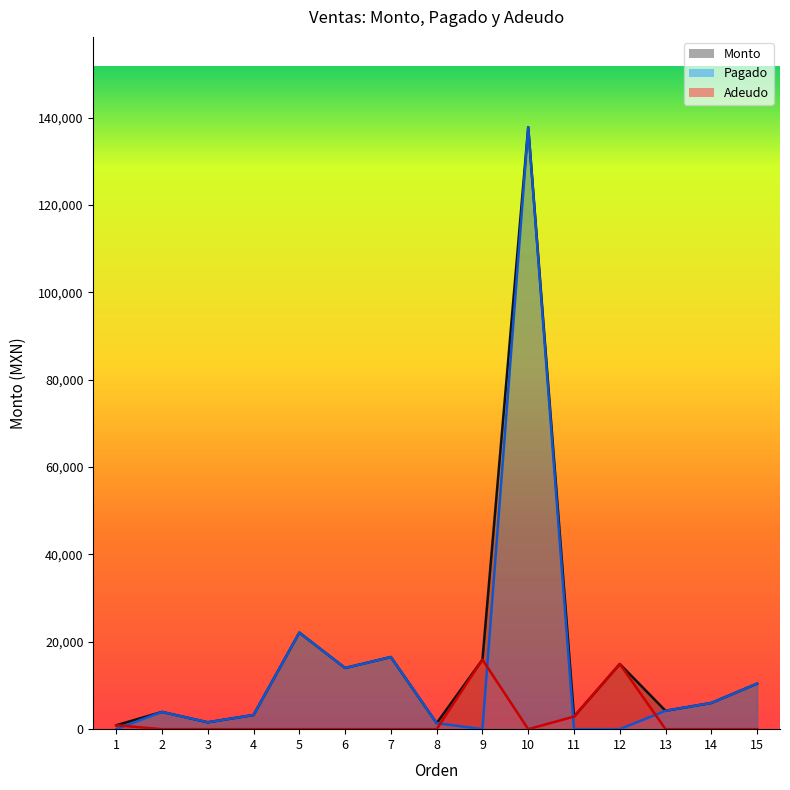

List the labels in order of Monto value, smallest first.

1, 8, 3, 11, 4, 2, 13, 14, 15, 6, 12, 9, 7, 5, 10